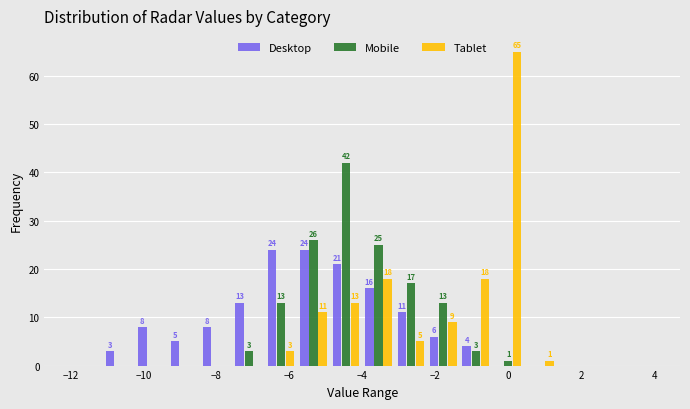

In the Mobile series, which range on the x-axis has the tallest bar?

-4.8 to -4.0